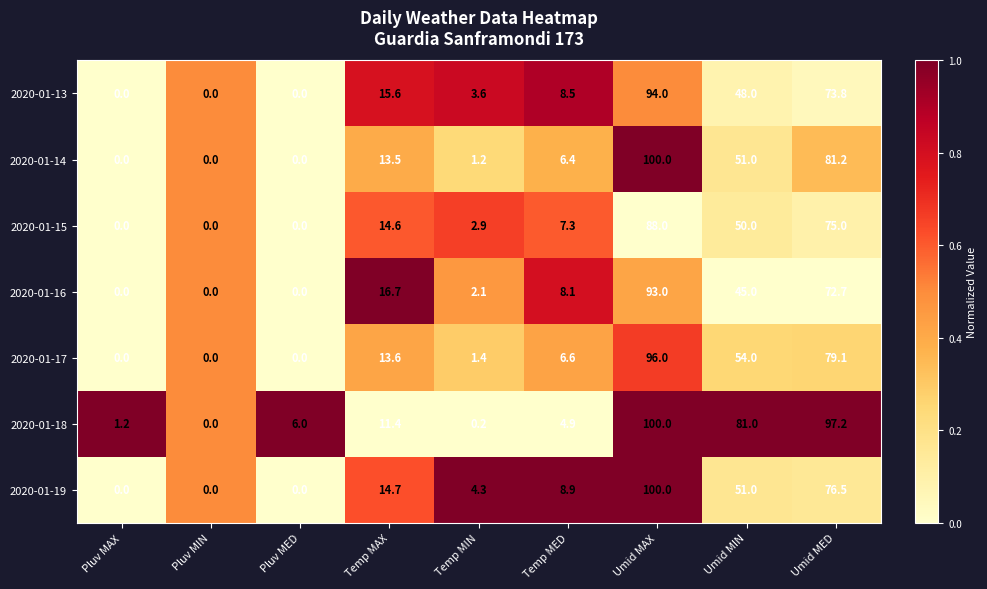

What is the approximate value of 2020-01-15 at Umid MIN?

50.0